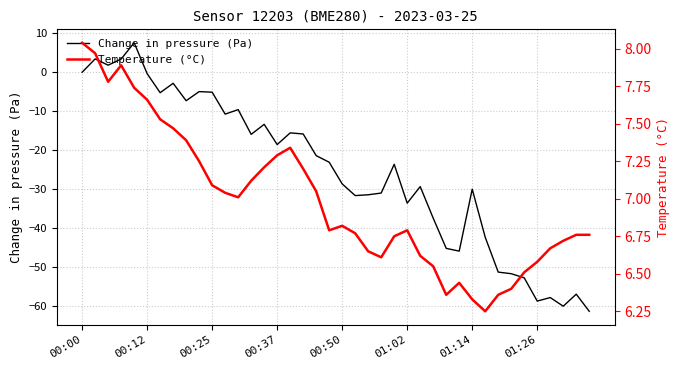

The Change in pressure (Pa) series shows 0.0 at 00:00. True or false?

True